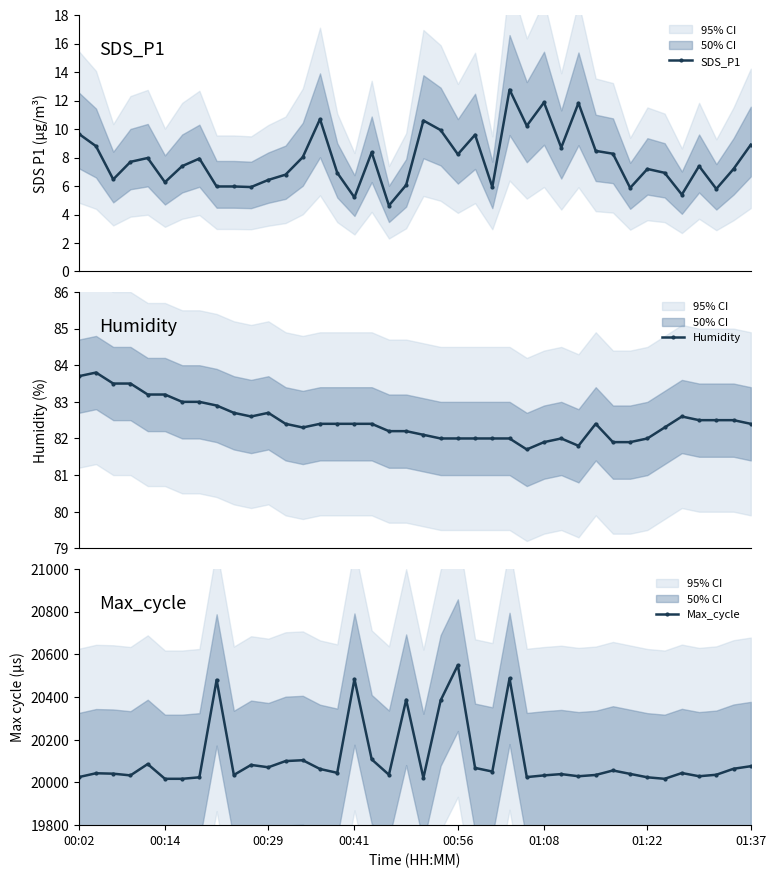

What is the sum of the Max_cycle values at 19 and 34?

40404.0